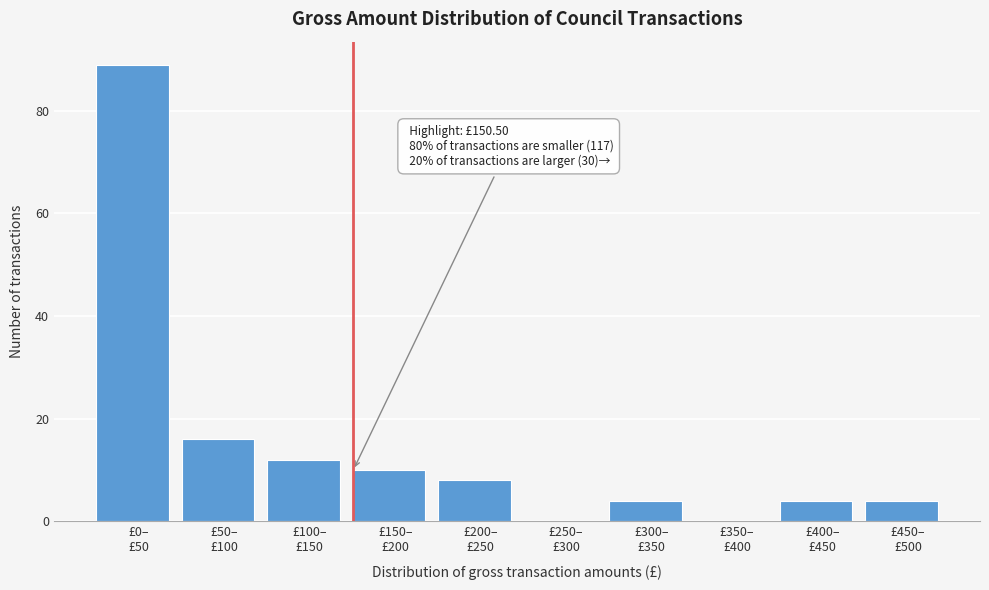

What is the sum of all values?

147